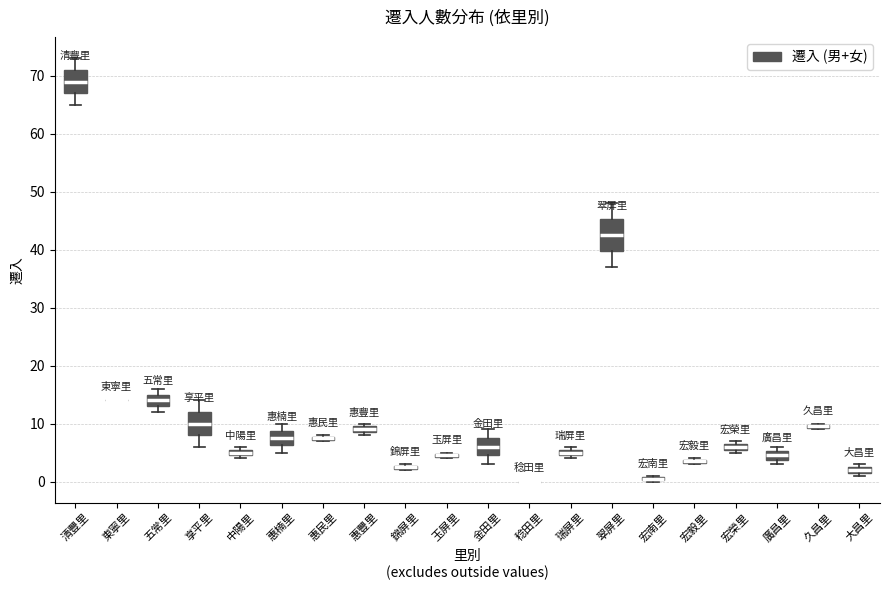

Where does the median line of the box for 金田里 sit on the y-axis? The values are not printed on the chart, so give them approximately, as read against the axis.

6